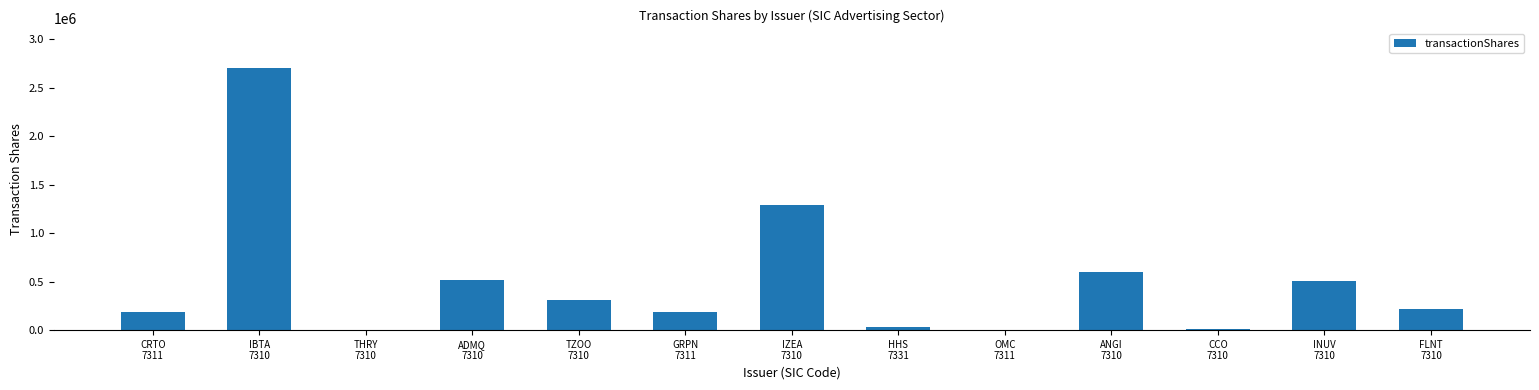

Count the number of data series in this chart.

1